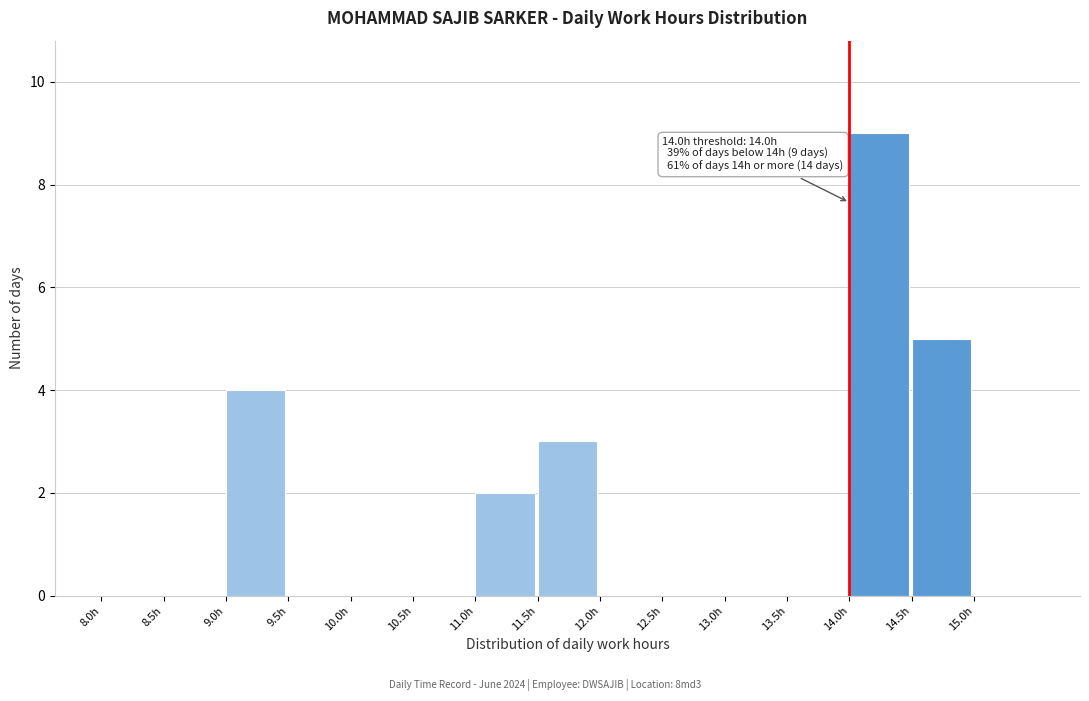

Over which range of the x-axis is the bar tallest?

14.0 to 14.5